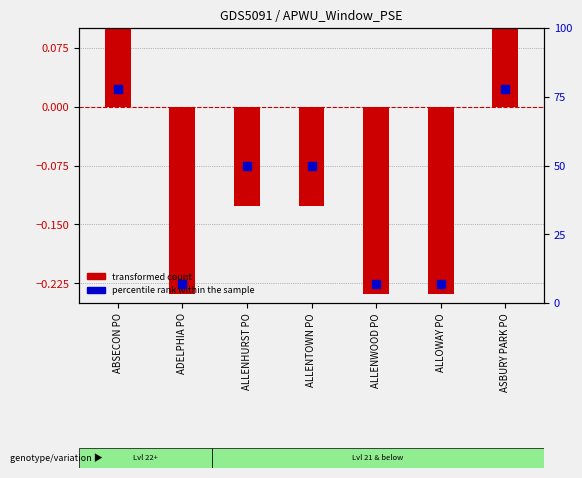

What is the total value across all series at ALLOWAY PO?

6.8